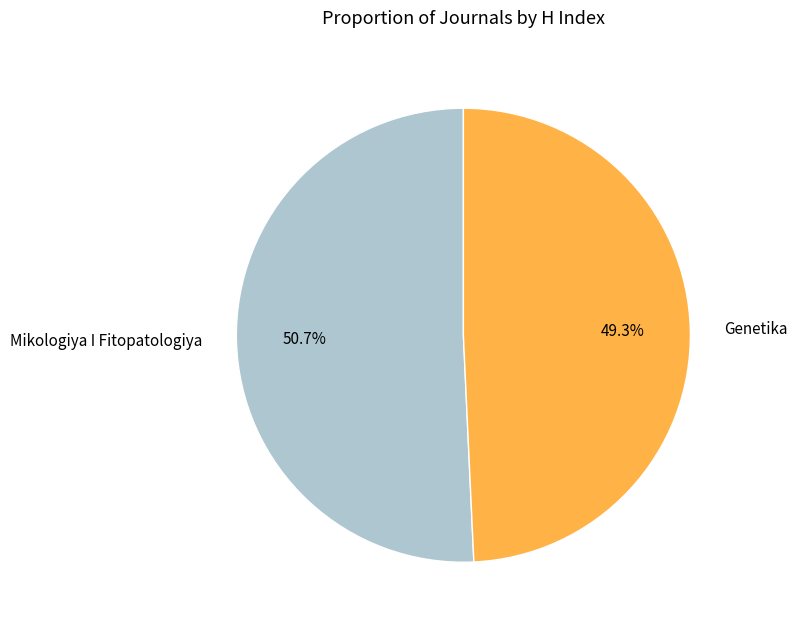

Count the number of slices in the pie.

2